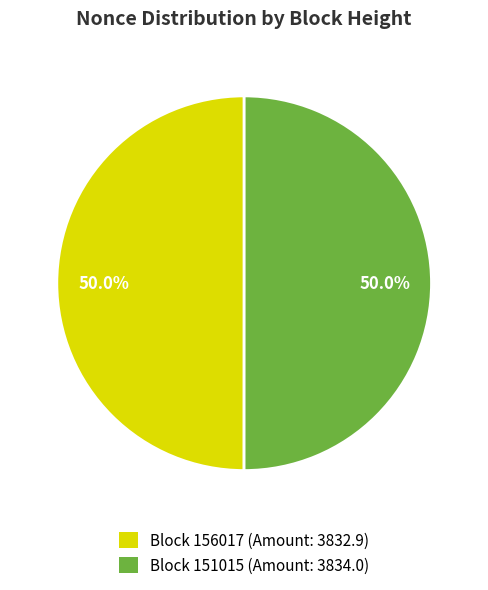

Is the sum of Block 151015 (Amount: 3834.0) and Block 156017 (Amount: 3832.9) greater than half?

Yes